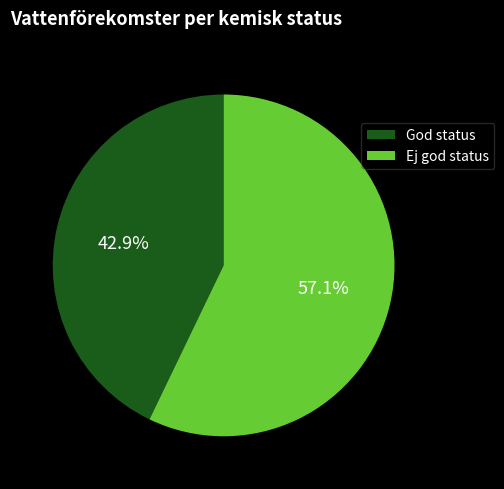

What is the ratio of the value at Ej god status to the value at God status?

1.3